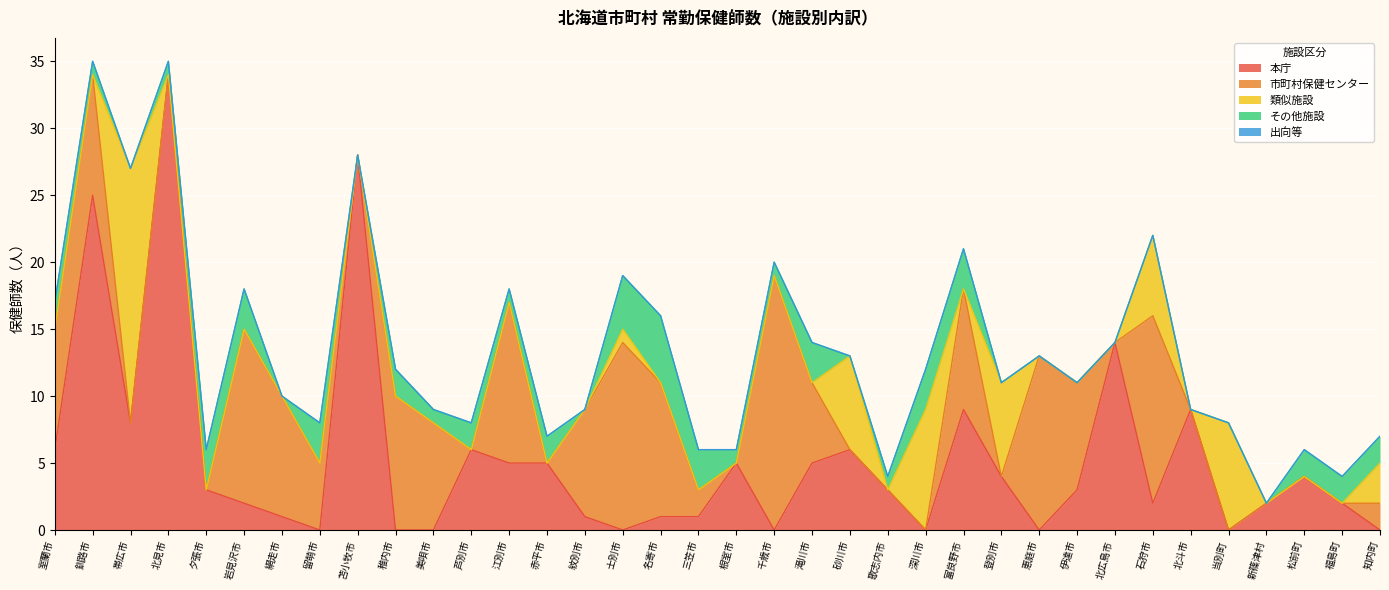

How many data points in 市町村保健センター are above 2?

17